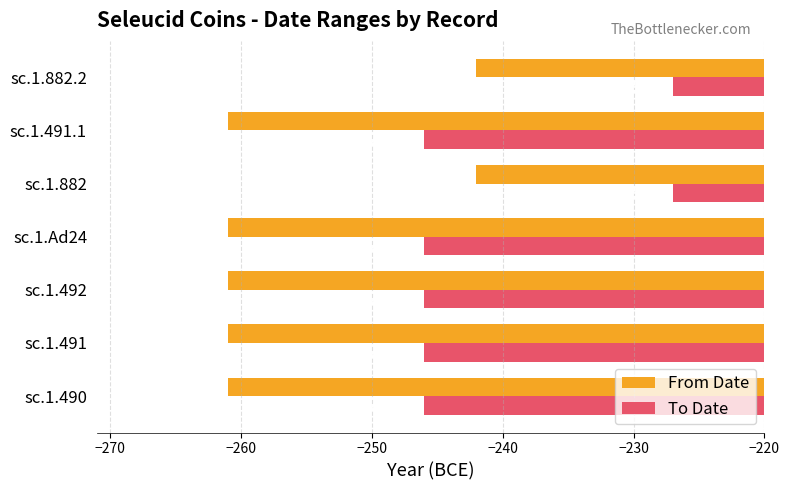

What is the difference between the highest and lowest values at sc.1.491?

15